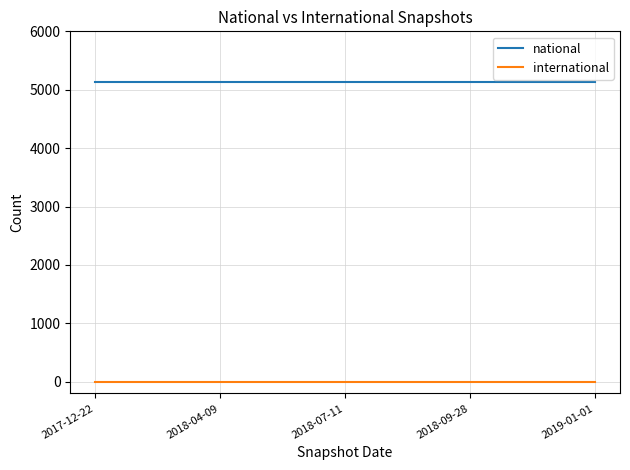

Reading left to right, transcribe all the data shown in this chart.

national: 5130	5130	5130	5130	5130
international: 0	0	0	0	0